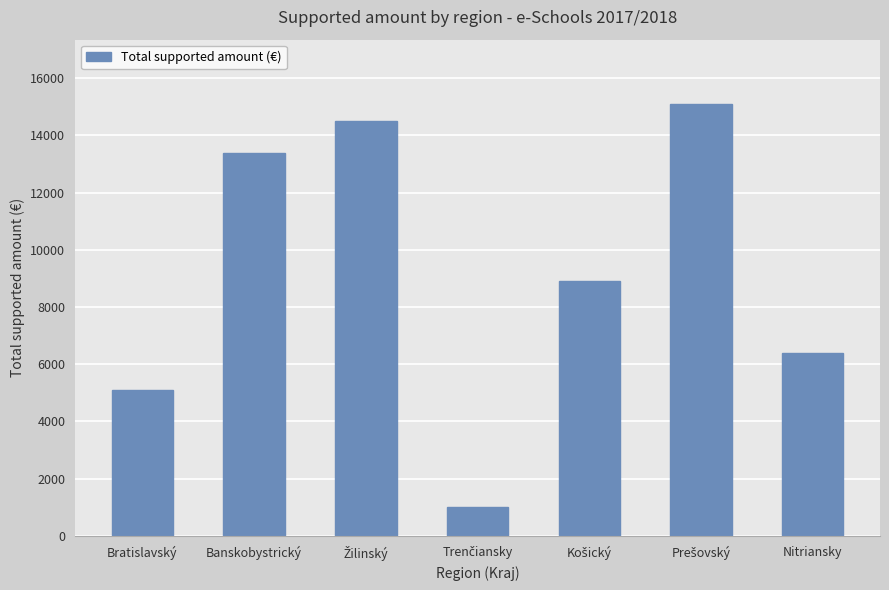

What is the average value?

9199